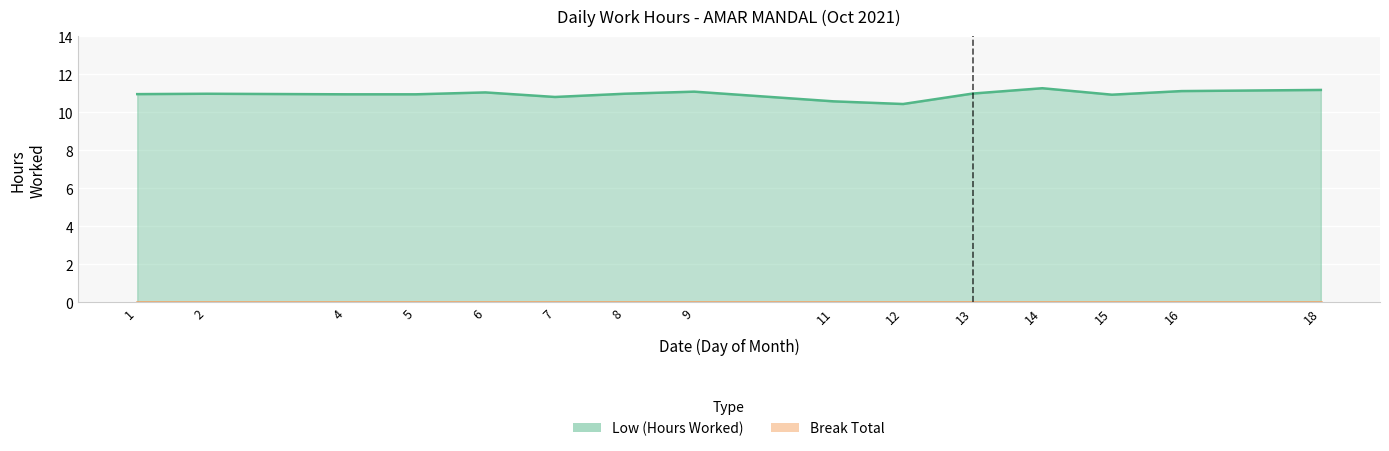

What is the smallest value displayed?

10.4